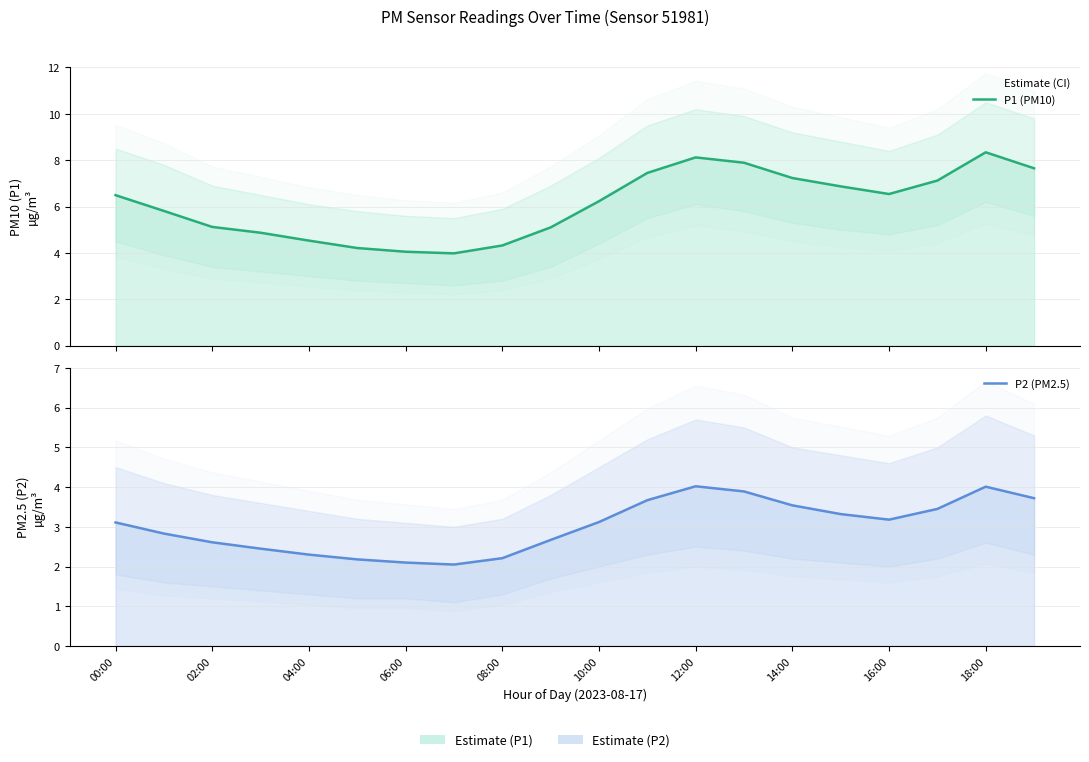

Is it true that P2 (PM2.5) equals 5.4 at 00:00?

False